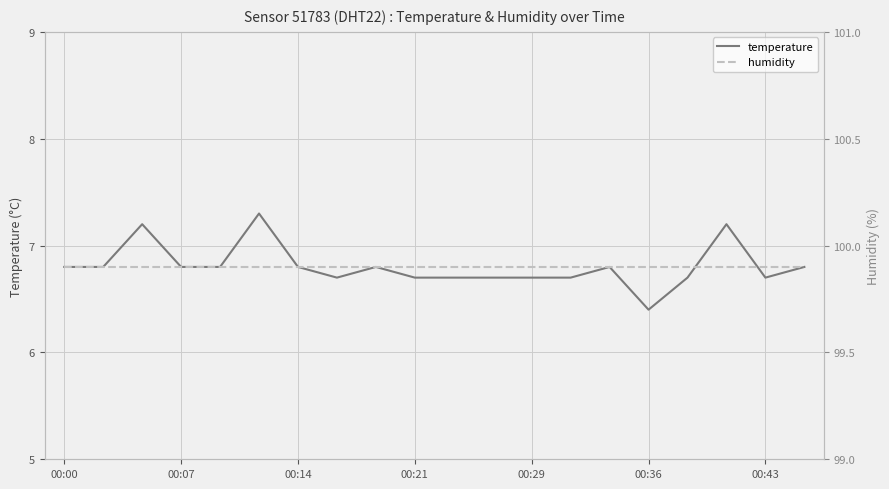

How many temperature values are between 6 and 7?

17